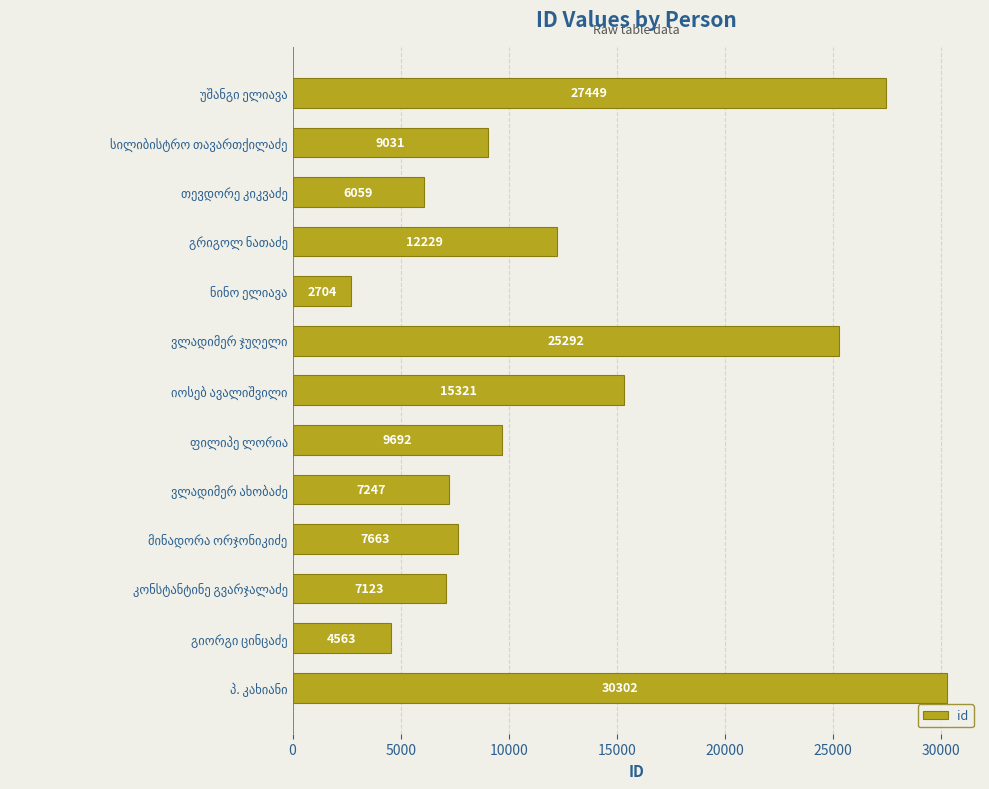

What is the value of the 5th bar from the top?

2704